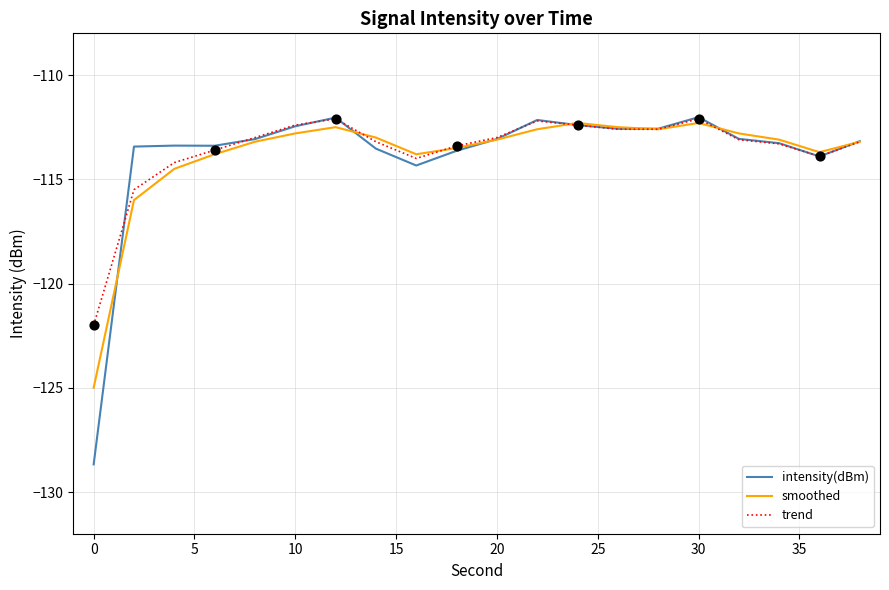

What are all the series names shown in the legend?

intensity(dBm), smoothed, trend